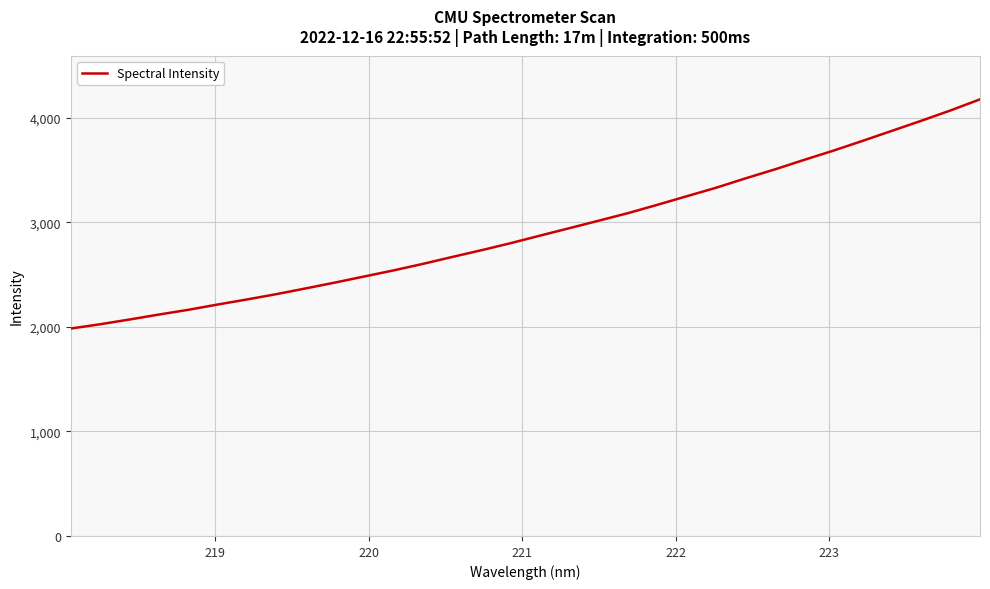

What is the greatest value displayed?

4176.9